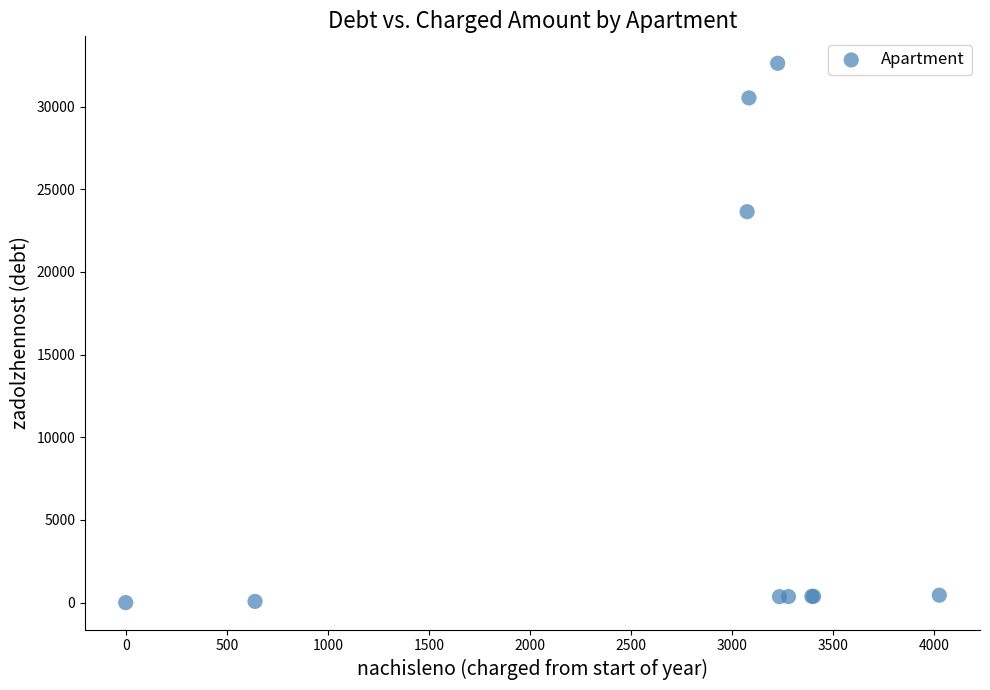

What Y value in the scatter plot is closest to 16309?

23643.4